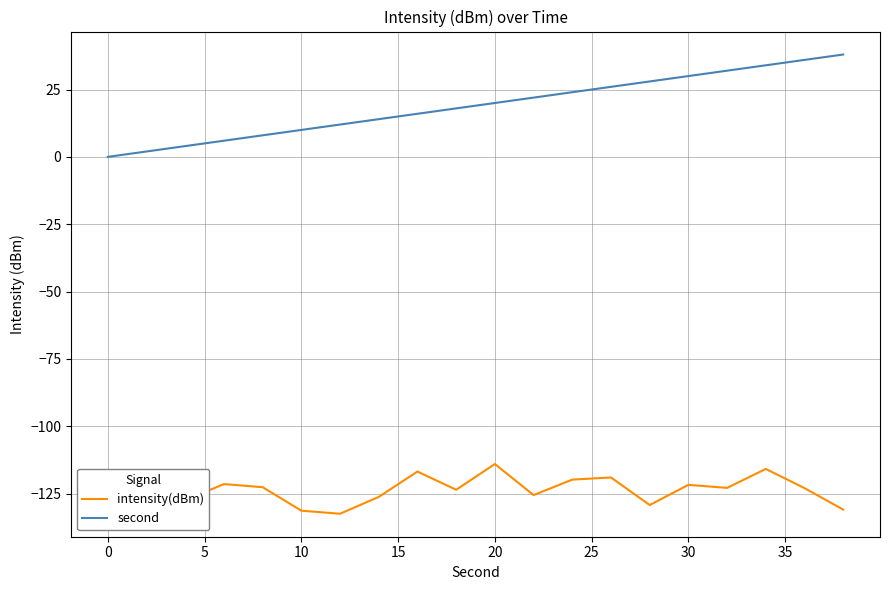

Rank the series by their maximum value, from highest to lowest.

second, intensity(dBm)